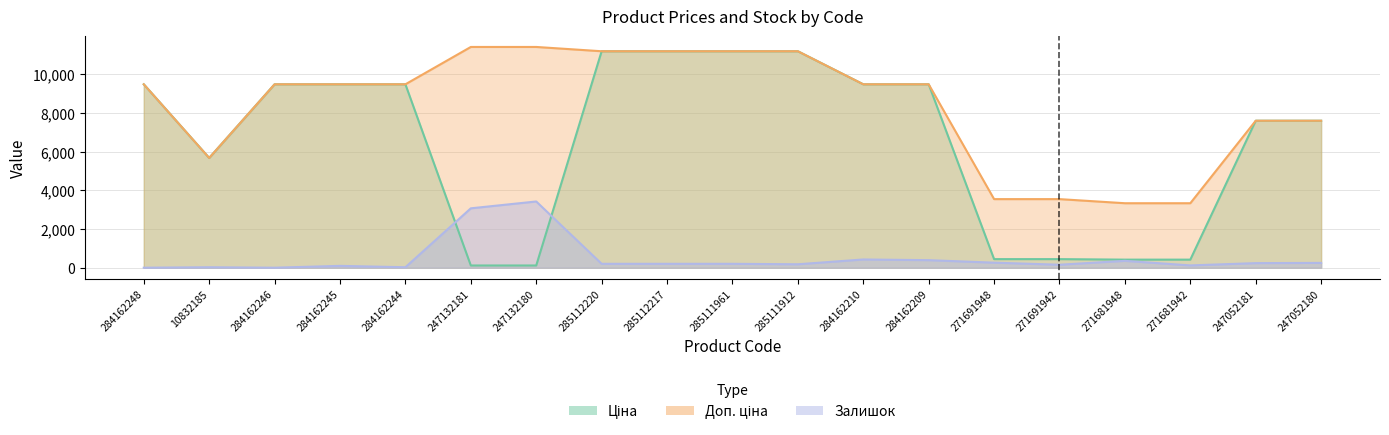

At how many categories does at least one series exceed 11162?

6